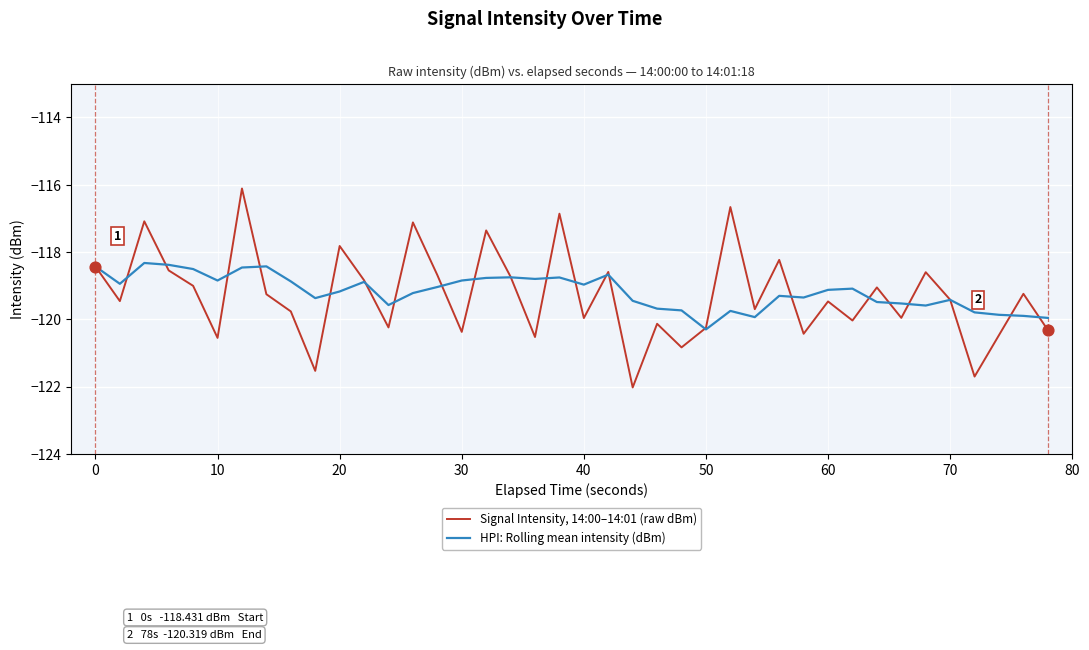

What are all the series names shown in the legend?

Signal Intensity, 14:00–14:01 (raw dBm), HPI: Rolling mean intensity (dBm)